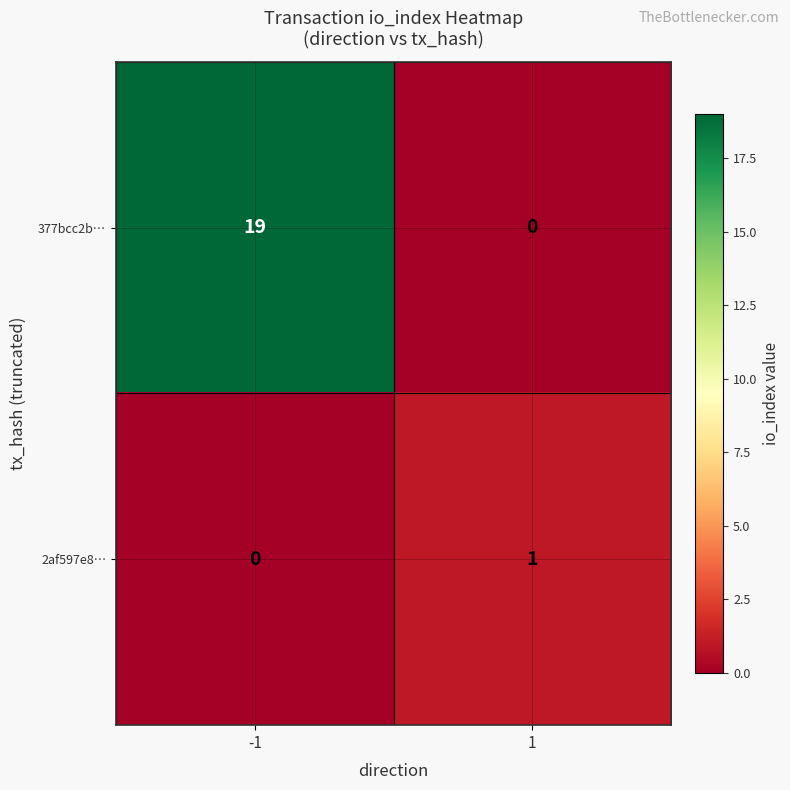

The value of 2af597e8… at -1 is -1. True or false?

False